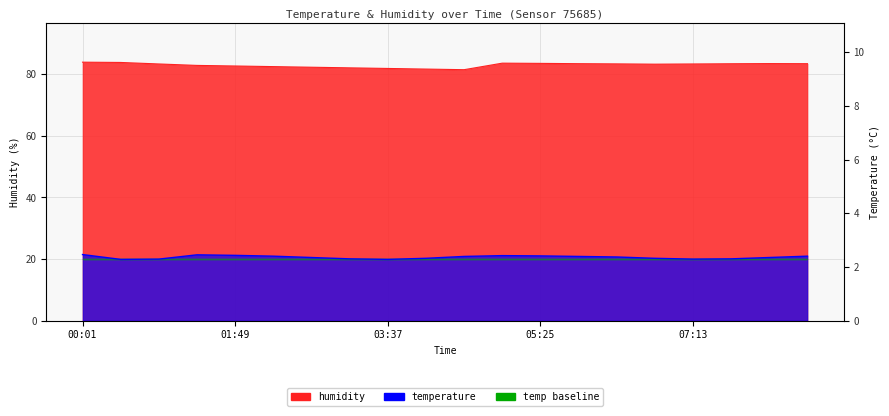

At which label does temperature reach its minimum?

00:28